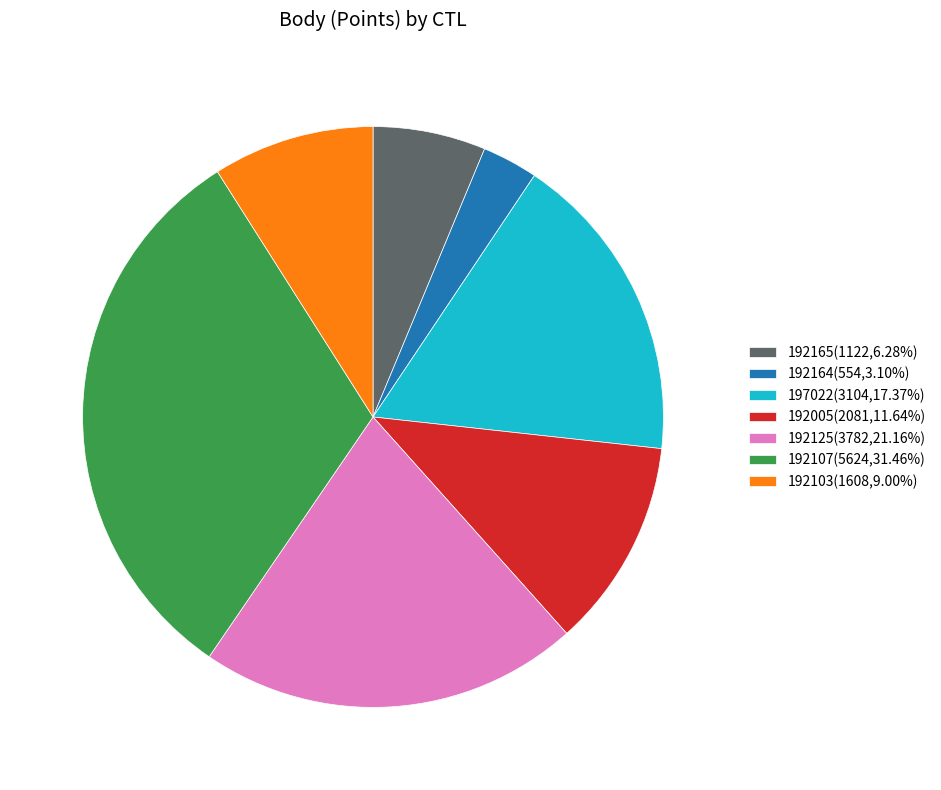

Approximately how many times larger is the value at 192005 compared to 192107?

0.4